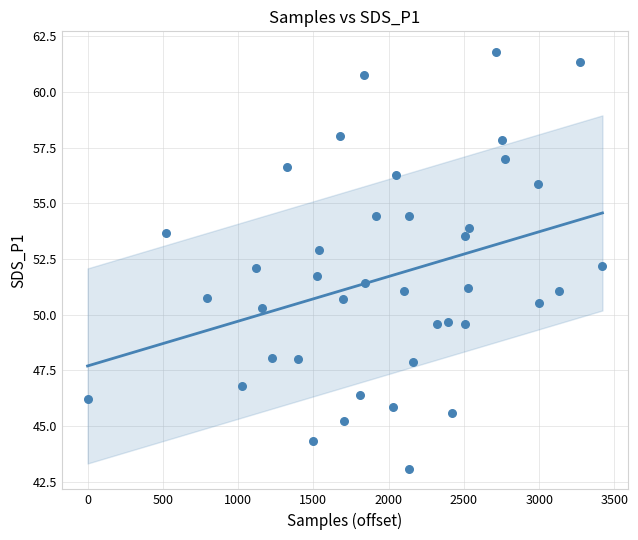

What is the range of Y values (max minus min)?

18.7